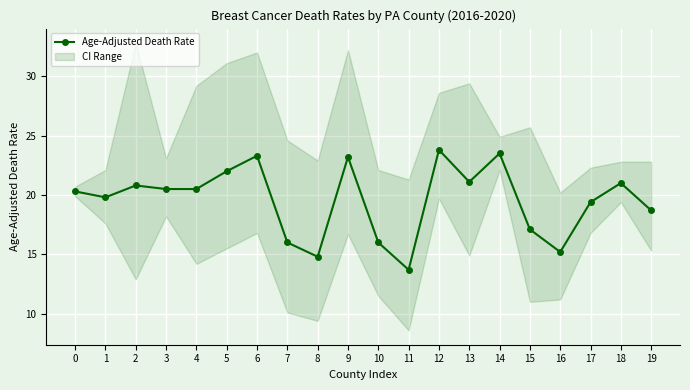

What is the ratio of the value at 7 to the value at 6?

0.7